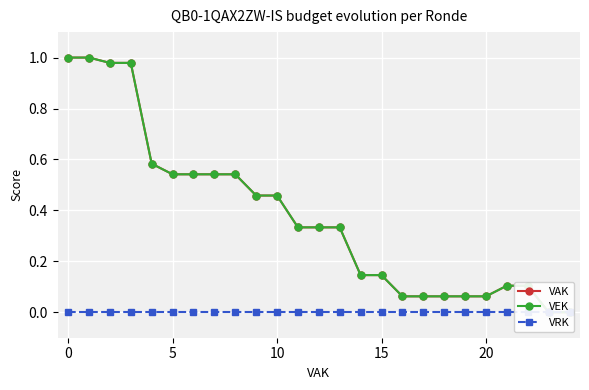

What is the difference between the VEK values at 0 and 23?

1.0